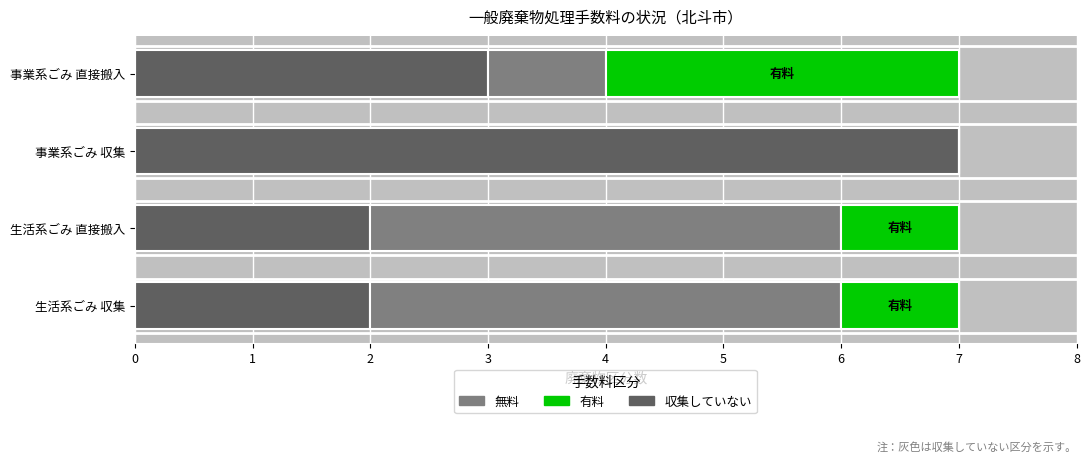

What is the approximate value of 収集していない at 事業系ごみ 収集?

7